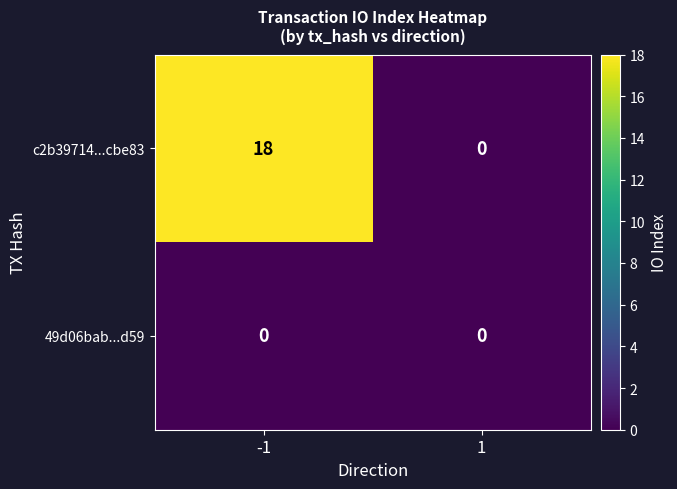

The value of c2b39714...cbe83 at 1 is 0. True or false?

True